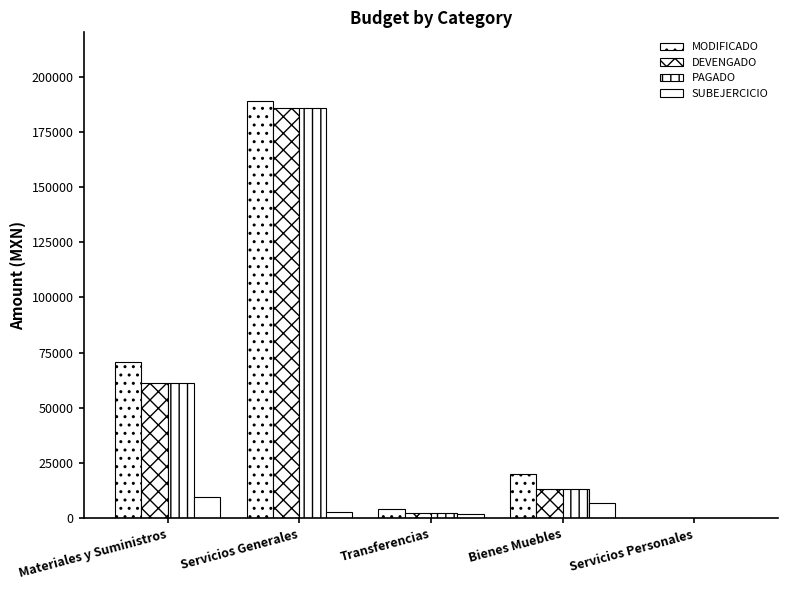

True or false: SUBEJERCICIO has a value of 9481.0 at Materiales y Suministros.

True